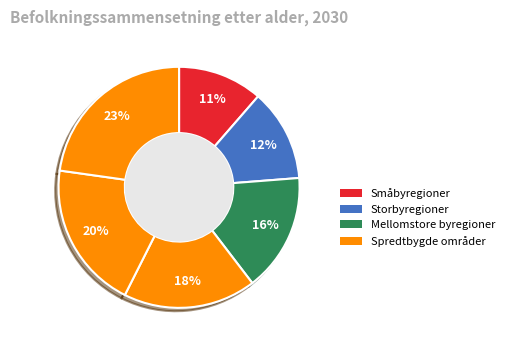

How many slices are in this pie chart?

6